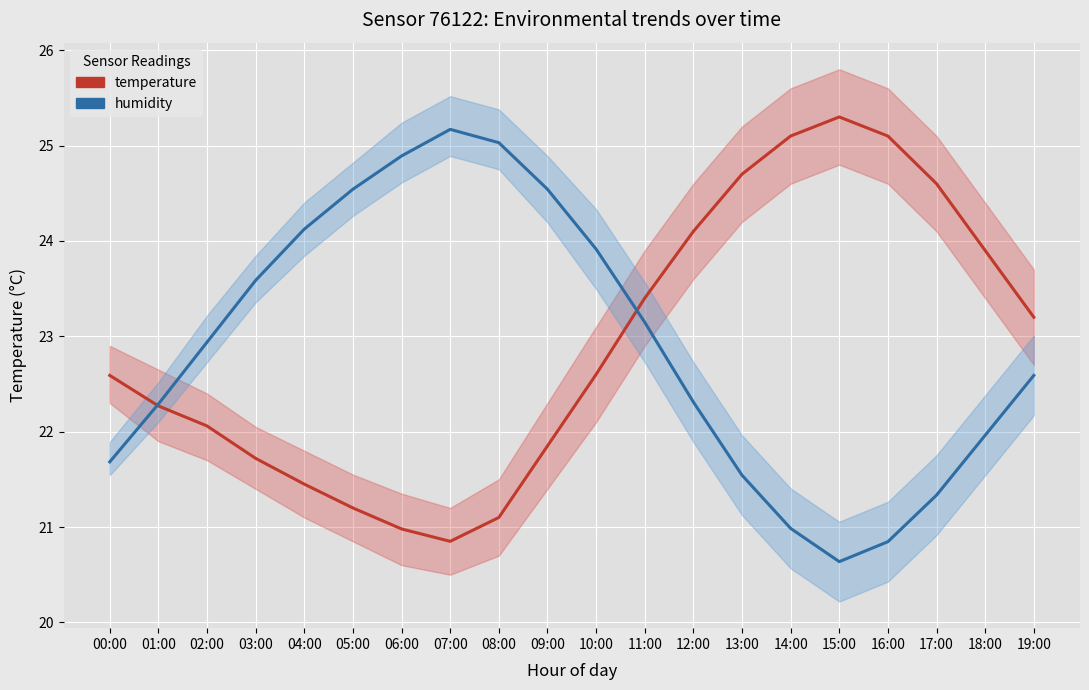

What position from the left is 06:00?

7